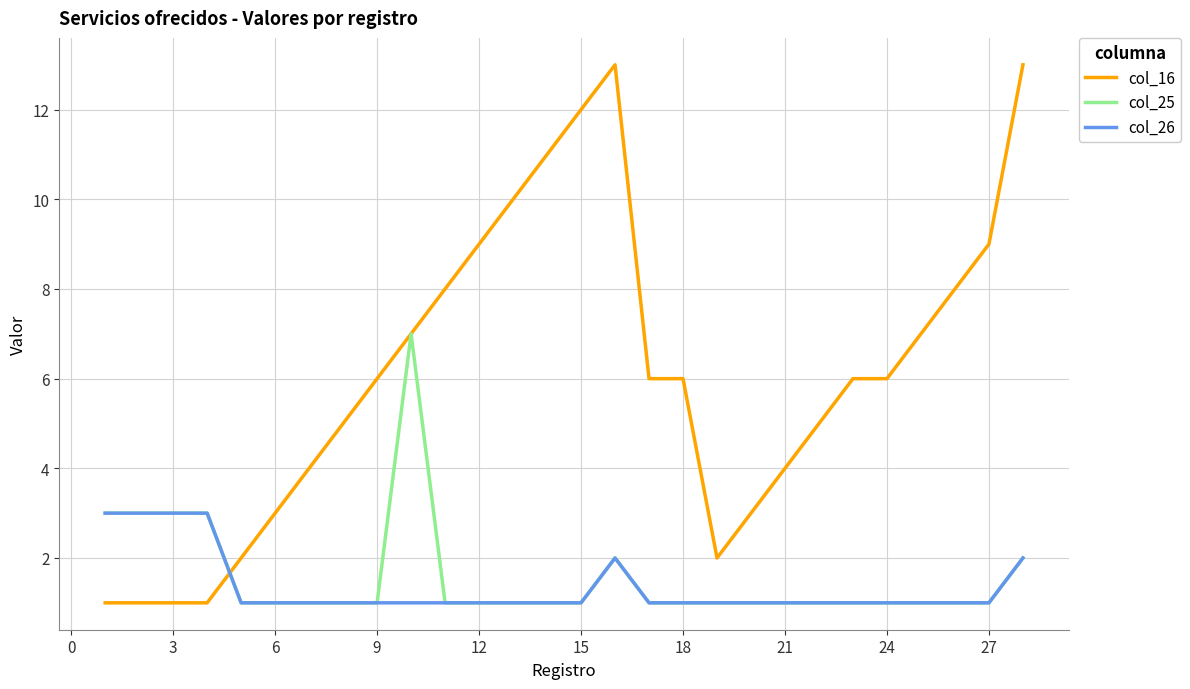

Which series has the largest total across all categories?

col_16